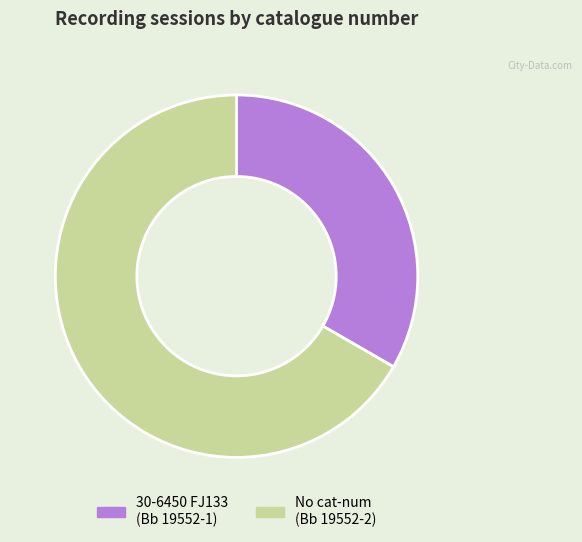

Does any single category account for the majority?

Yes